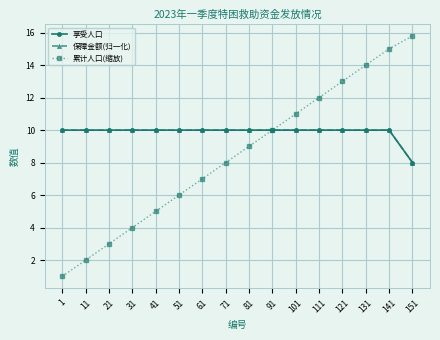

At which label does 累计人口(缩放) first exceed 9?

91